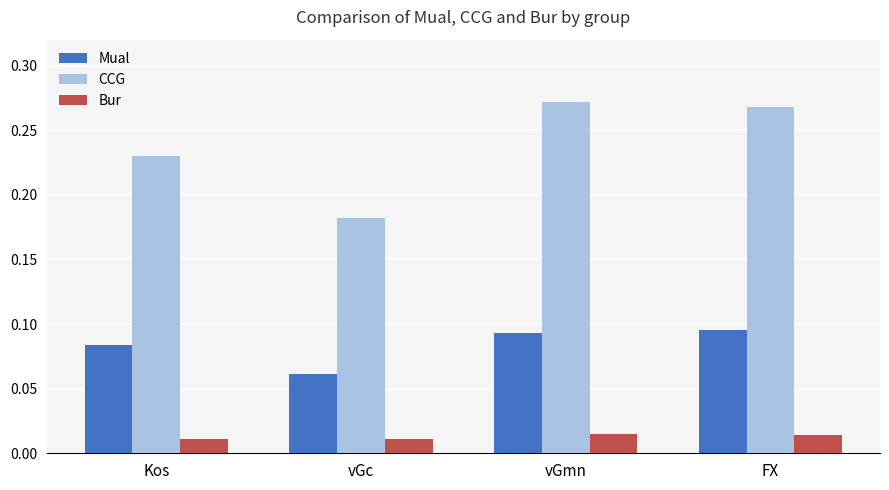

Which series has the largest range (max minus min)?

CCG